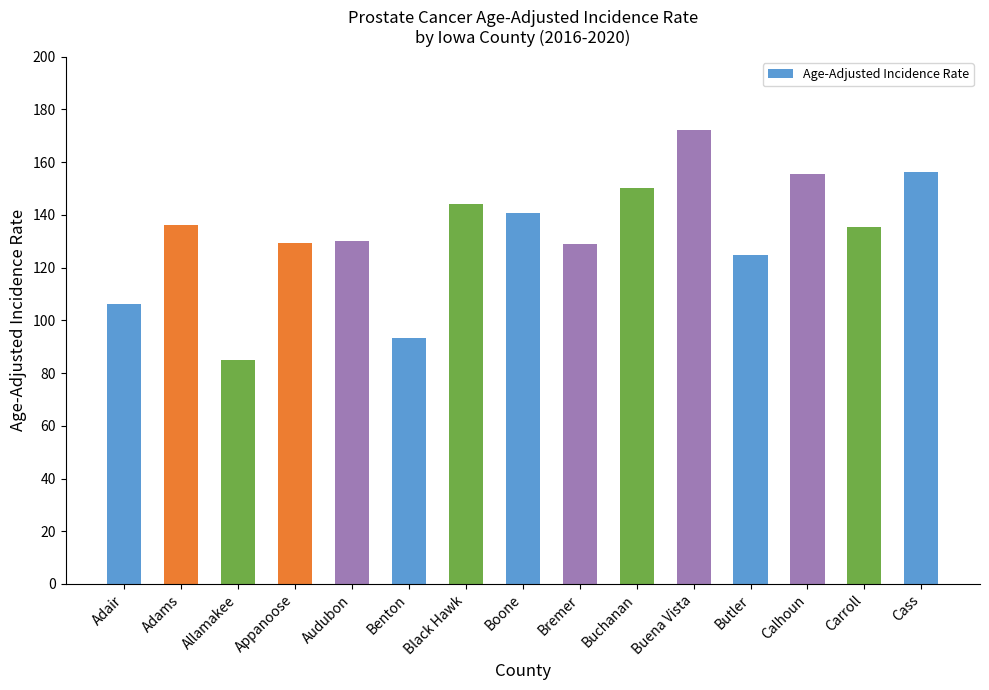

Does the chart contain stacked bars?

No